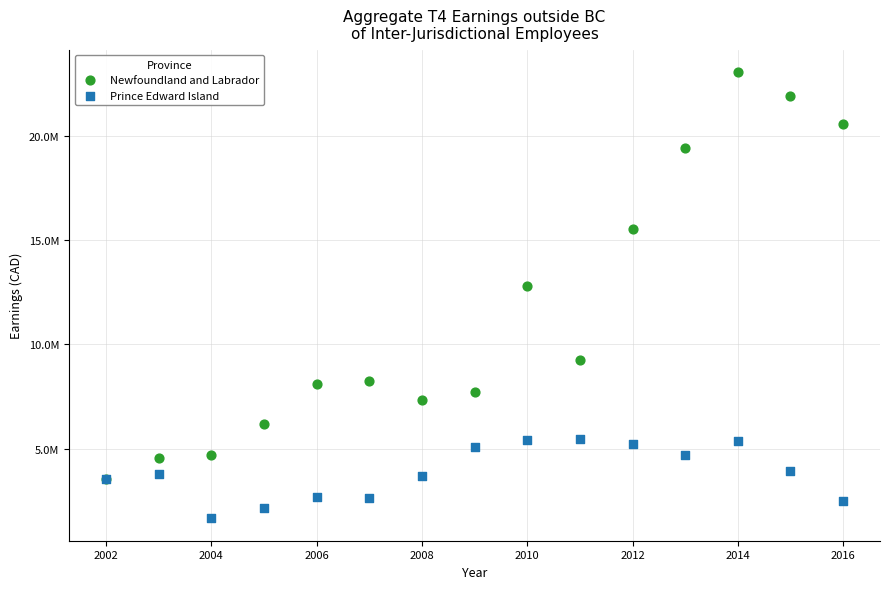

Which series reaches the minimum Y coordinate?

Prince Edward Island